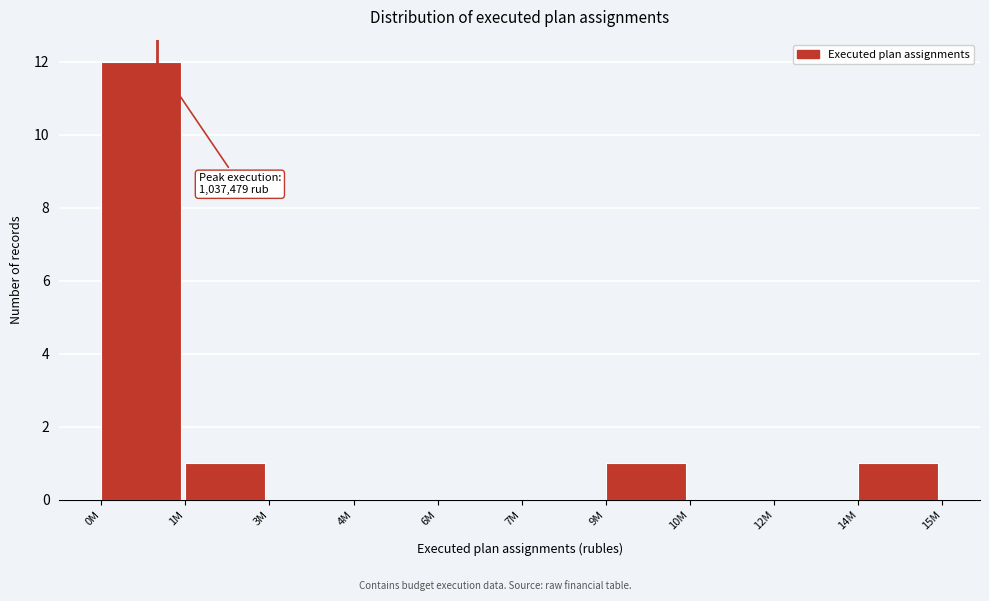

Reading right to left, transcribe all the data shown in this chart.

14M=1	12M=0	10M=0	9M=1	7M=0	6M=0	4M=0	3M=0	1M=1	0M=12